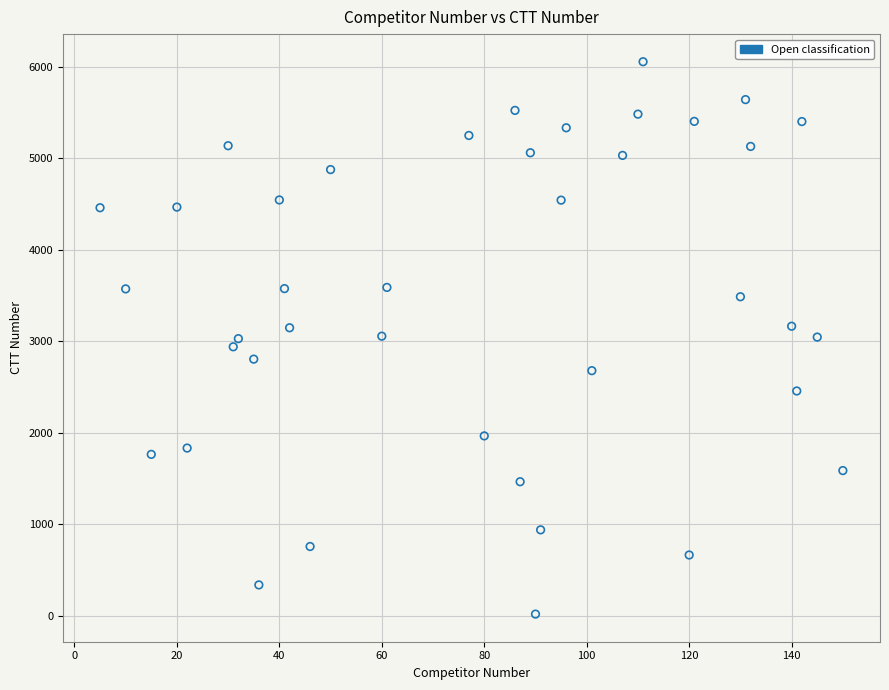

What is the range of X values (max minus min)?

145